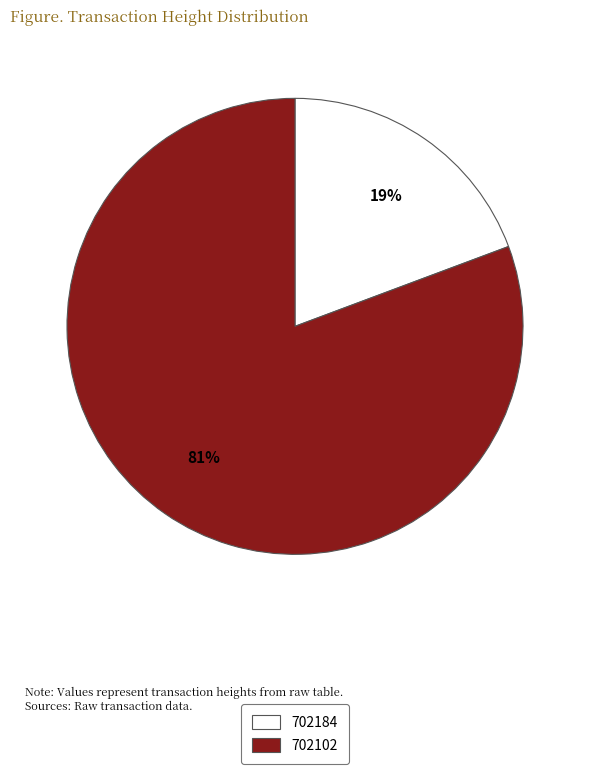

Do 702102 and 702184 together represent more than half of the pie?

Yes